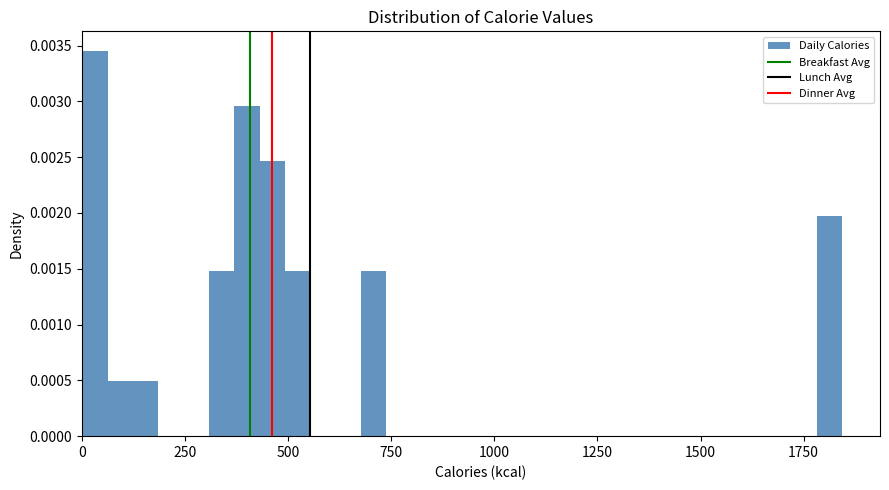

Read against the x-axis, roughly where is the centre of the tallest bar?

50